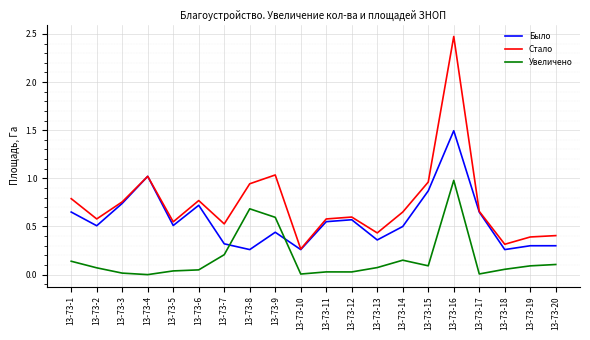

Rank the series by their maximum value, from highest to lowest.

Стало, Было, Увеличено